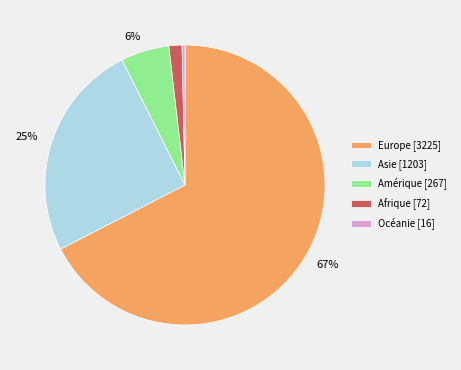

Count the number of slices in the pie.

5